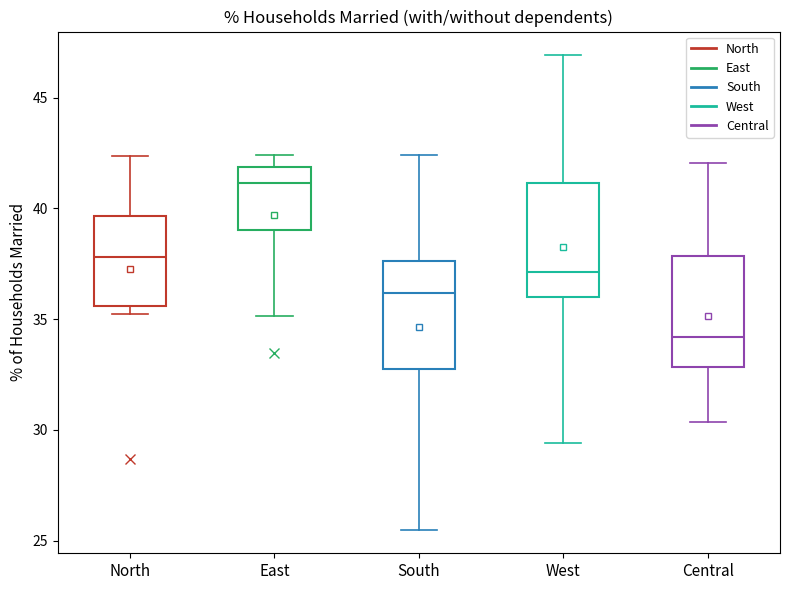

Reading left to right, read every box against the y-axis: the position of its median line, the range the box covers, and the ends of its whiskers. The values are not printed on the chart, so give them approximately, as read against the axis.

North: median 38.0, box 35.5 to 39.5, whiskers 35.0 to 42.5
East: median 41.0, box 39.0 to 42.0, whiskers 35.0 to 42.5
South: median 36.0, box 33.0 to 37.5, whiskers 25.5 to 42.5
West: median 37.0, box 36.0 to 41.0, whiskers 29.5 to 47.0
Central: median 34.0, box 33.0 to 38.0, whiskers 30.5 to 42.0